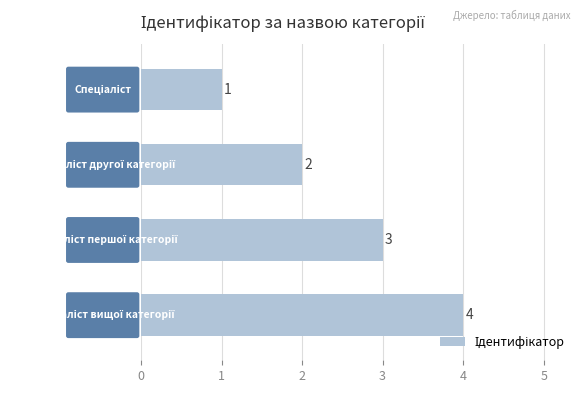

How many data points are less than 3?

2